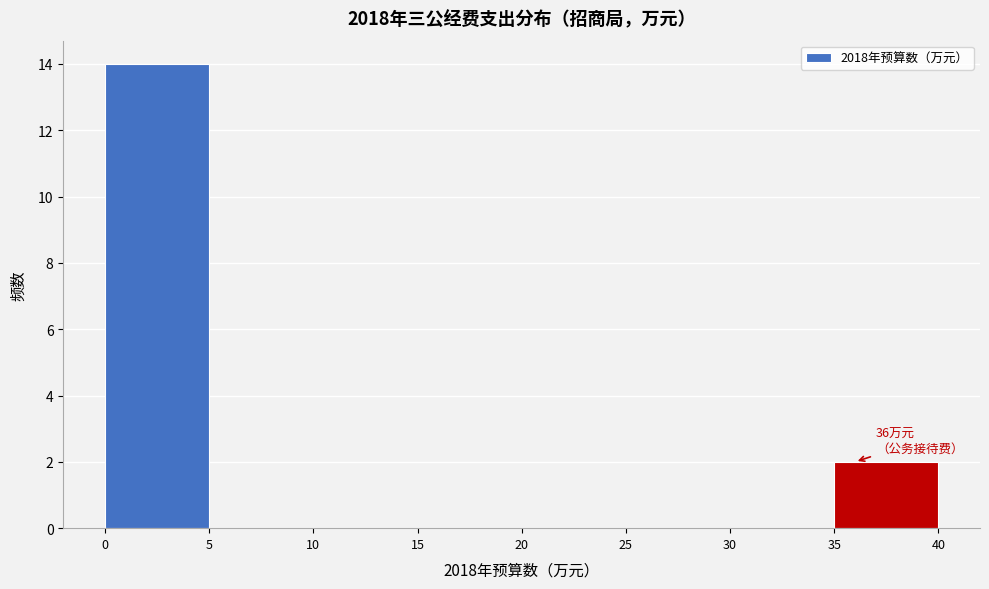

Which range on the x-axis has the tallest bar?

0 to 5